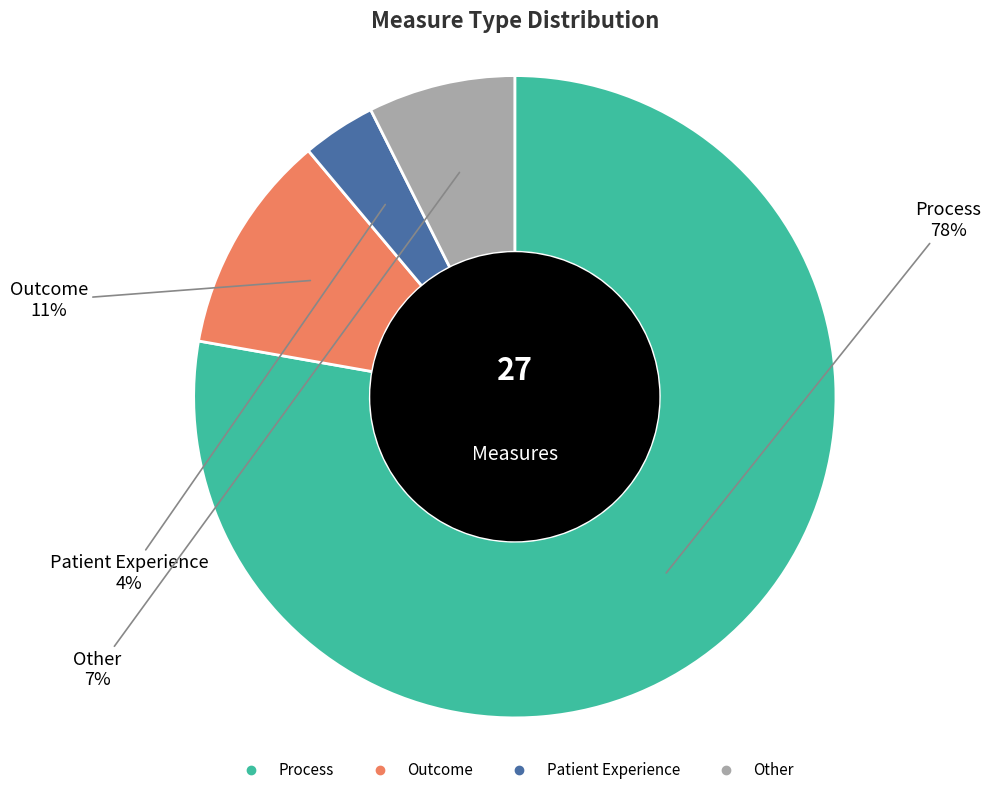

Between Other and Process, which is larger?

Process